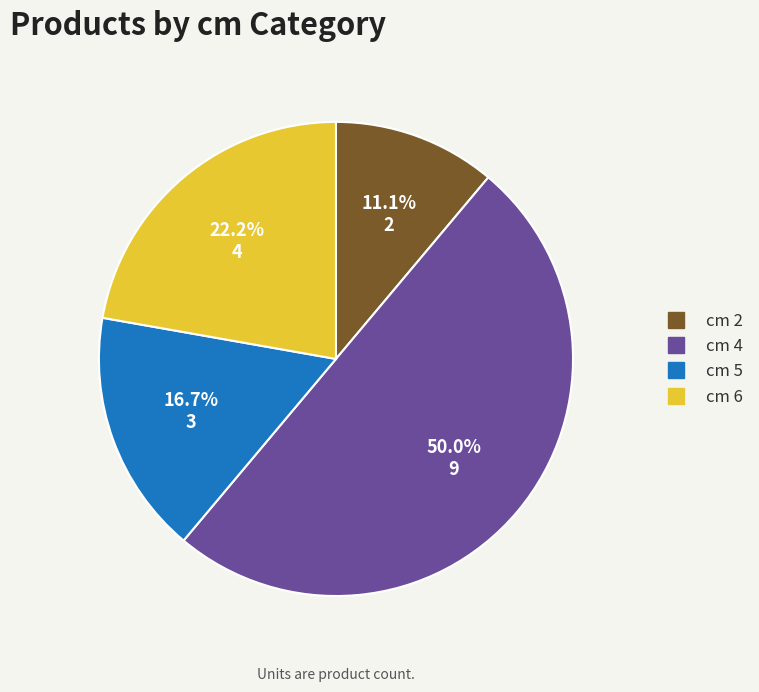

What is the smallest slice in the pie chart?

2